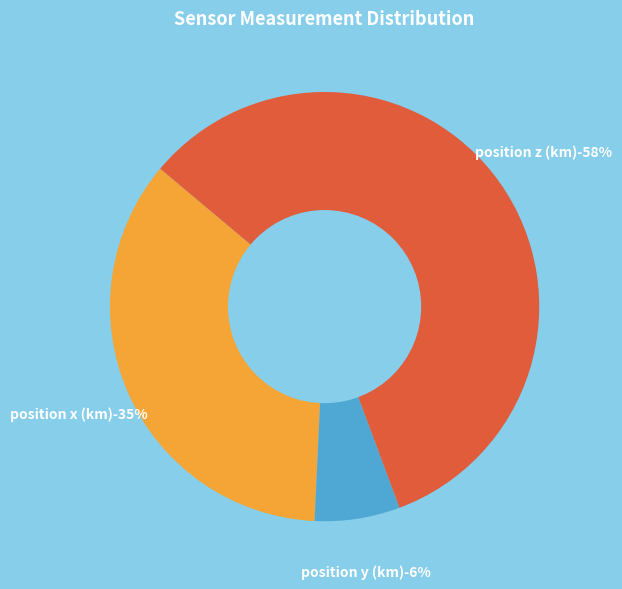

Does any single category account for the majority?

Yes